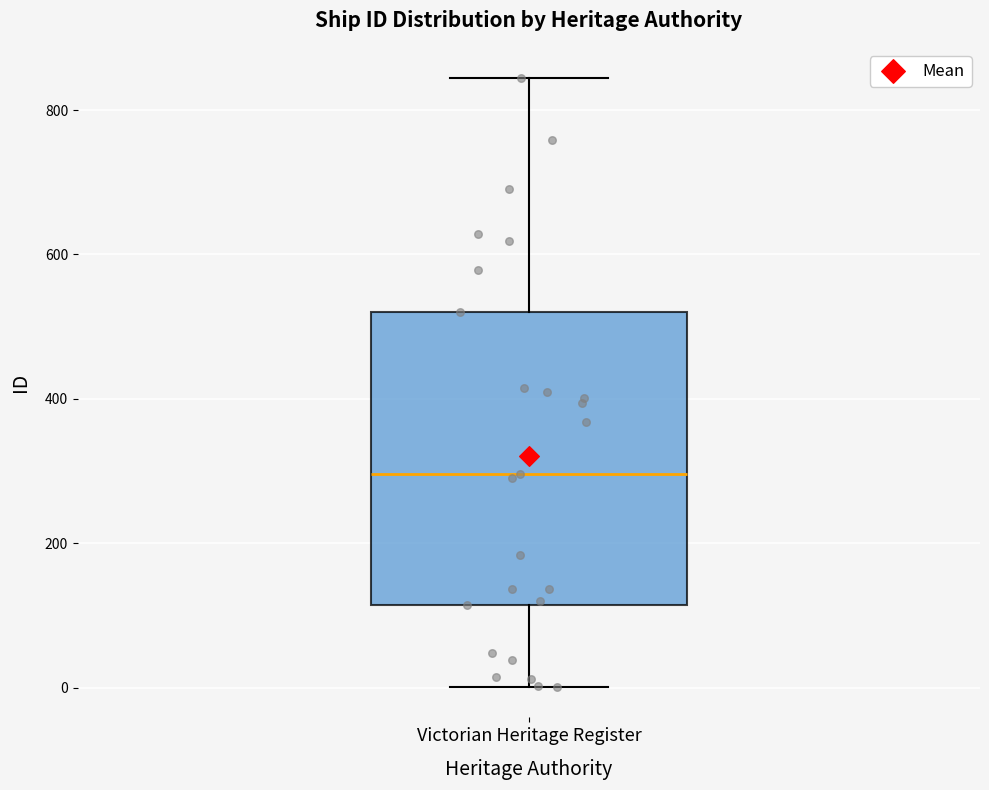

Where is the lower edge of the box for Victorian Heritage Register on the y-axis? The values are not printed on the chart, so give them approximately, as read against the axis.

120